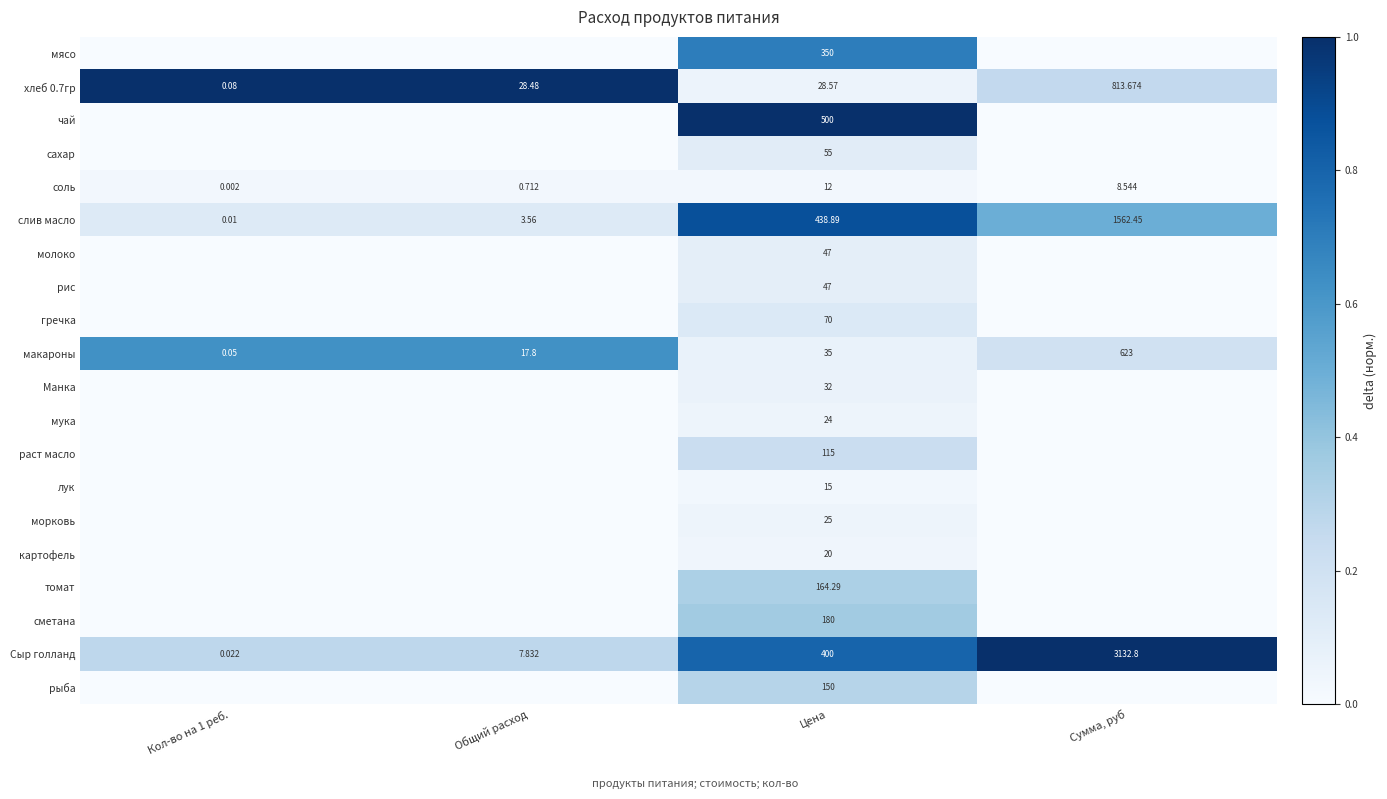

Is the value of Сыр голланд at Кол-во на 1 реб. greater than the value of макароны at Цена?

No